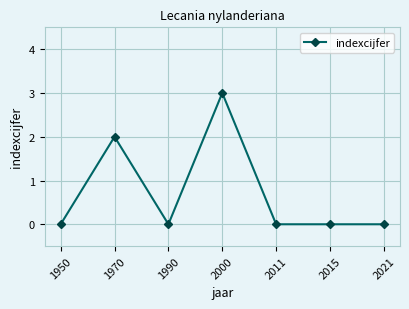

Reading left to right, transcribe all the data shown in this chart.

1950=0	1970=2	1990=0	2000=3	2011=0	2015=0	2021=0